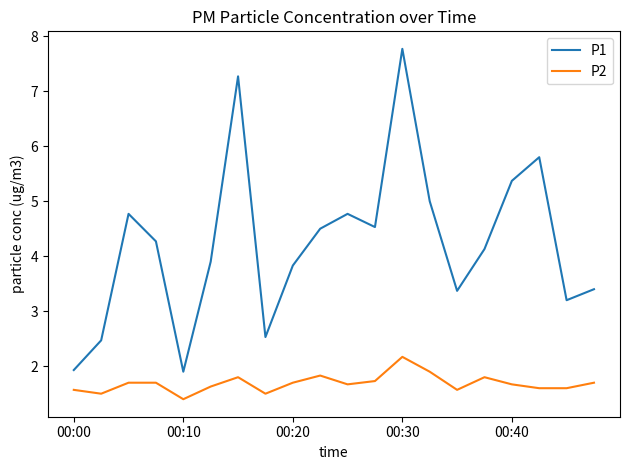

What is the lowest value of the P2 series?

1.4